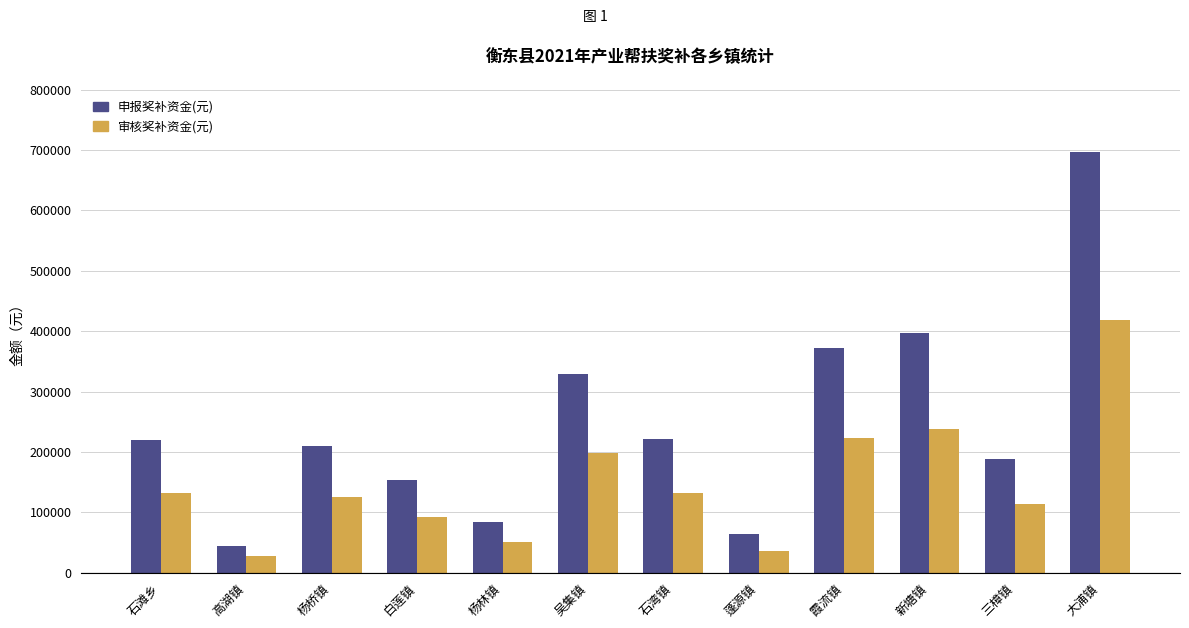

Rank the series by their average value, from highest to lowest.

申报奖补资金(元), 审核奖补资金(元)